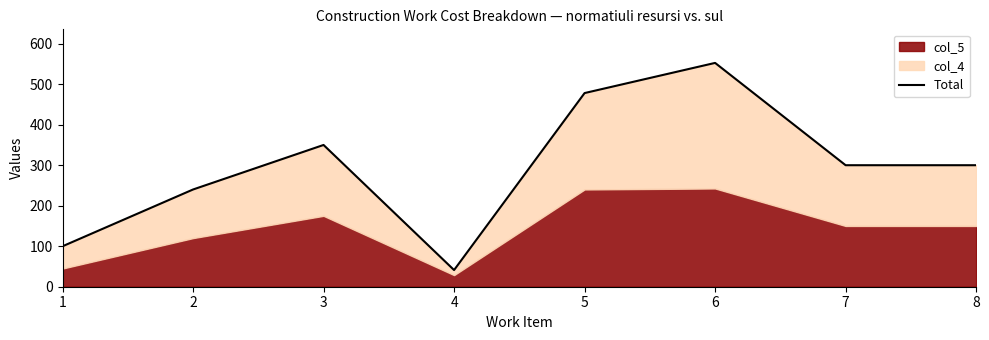

How many points are higher than both their immediate neighbors (excluding endpoints)?

2